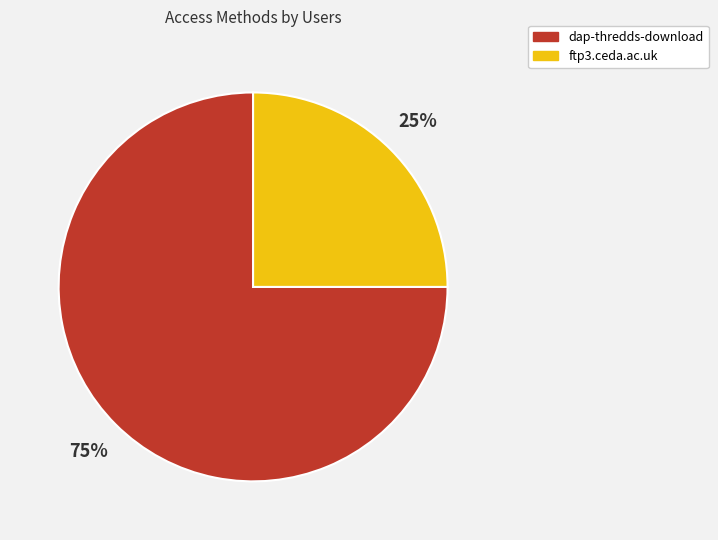

To the nearest percent, what is the difference between the ftp3.ceda.ac.uk and dap-thredds-download slice percentages?

50%